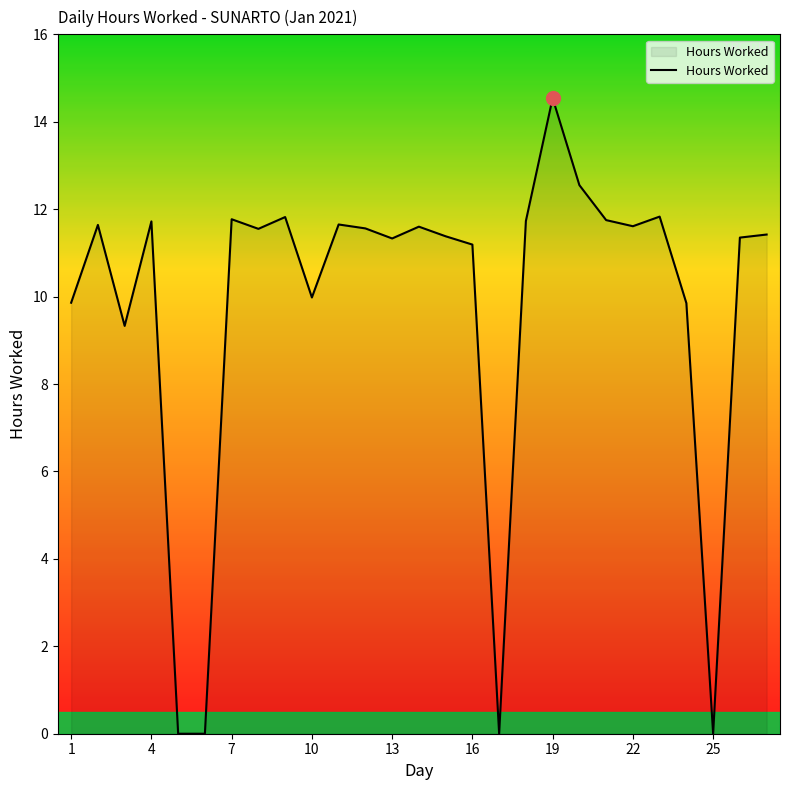

How many lines are shown in the chart?

1